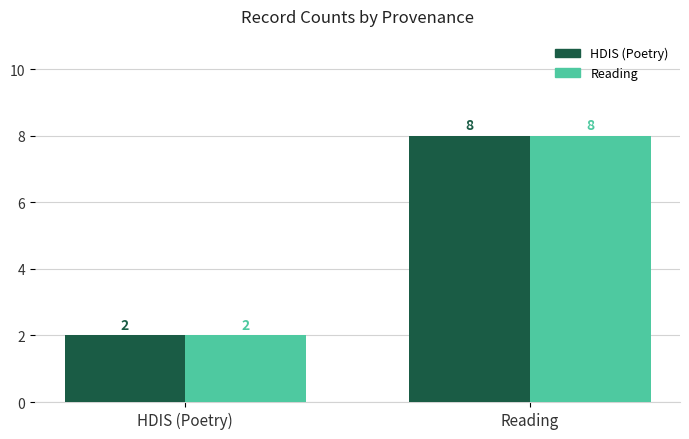

The Reading series shows 14 at Reading. True or false?

False